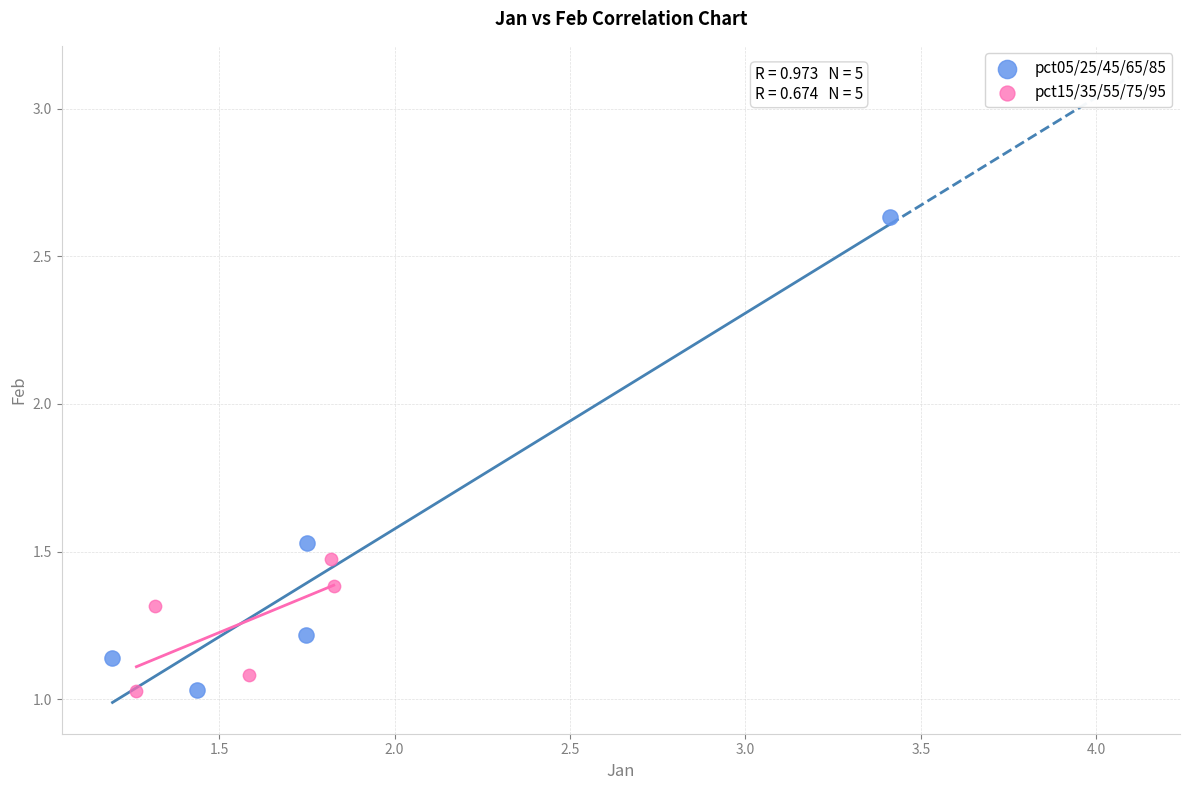

What are all the series names shown in the legend?

pct05/25/45/65/85, pct15/35/55/75/95